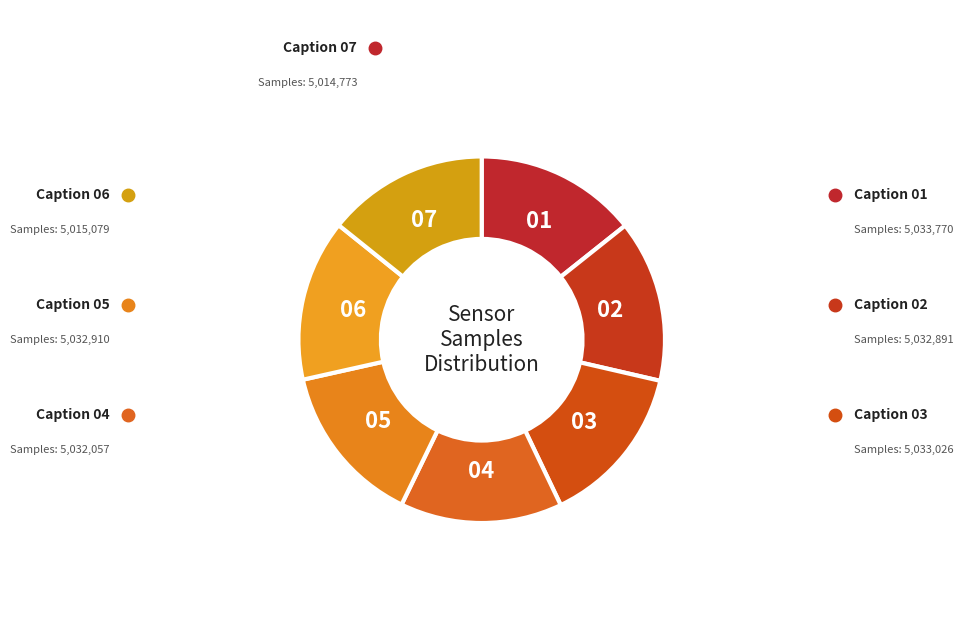

Is it true that 06 is 25% of the pie?

False